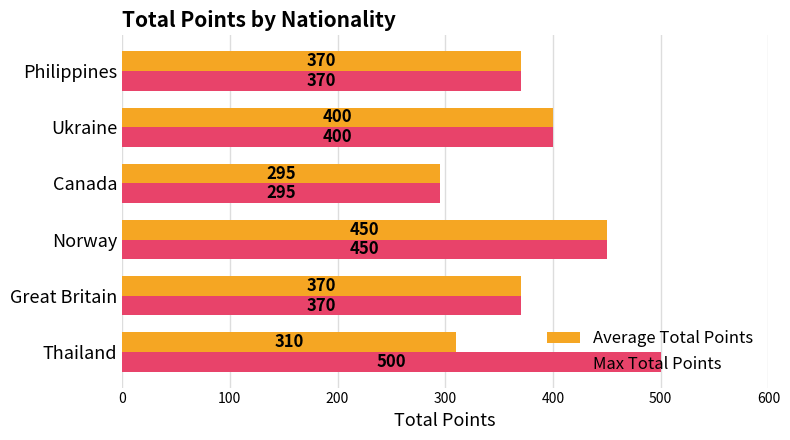

The value of Max Total Points at Canada is 295. True or false?

True